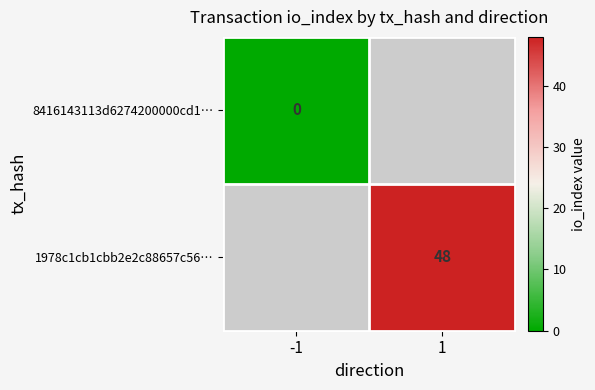

The value of 1978c1cb1cbb2e2c88657c56… at 1 is 48. True or false?

True